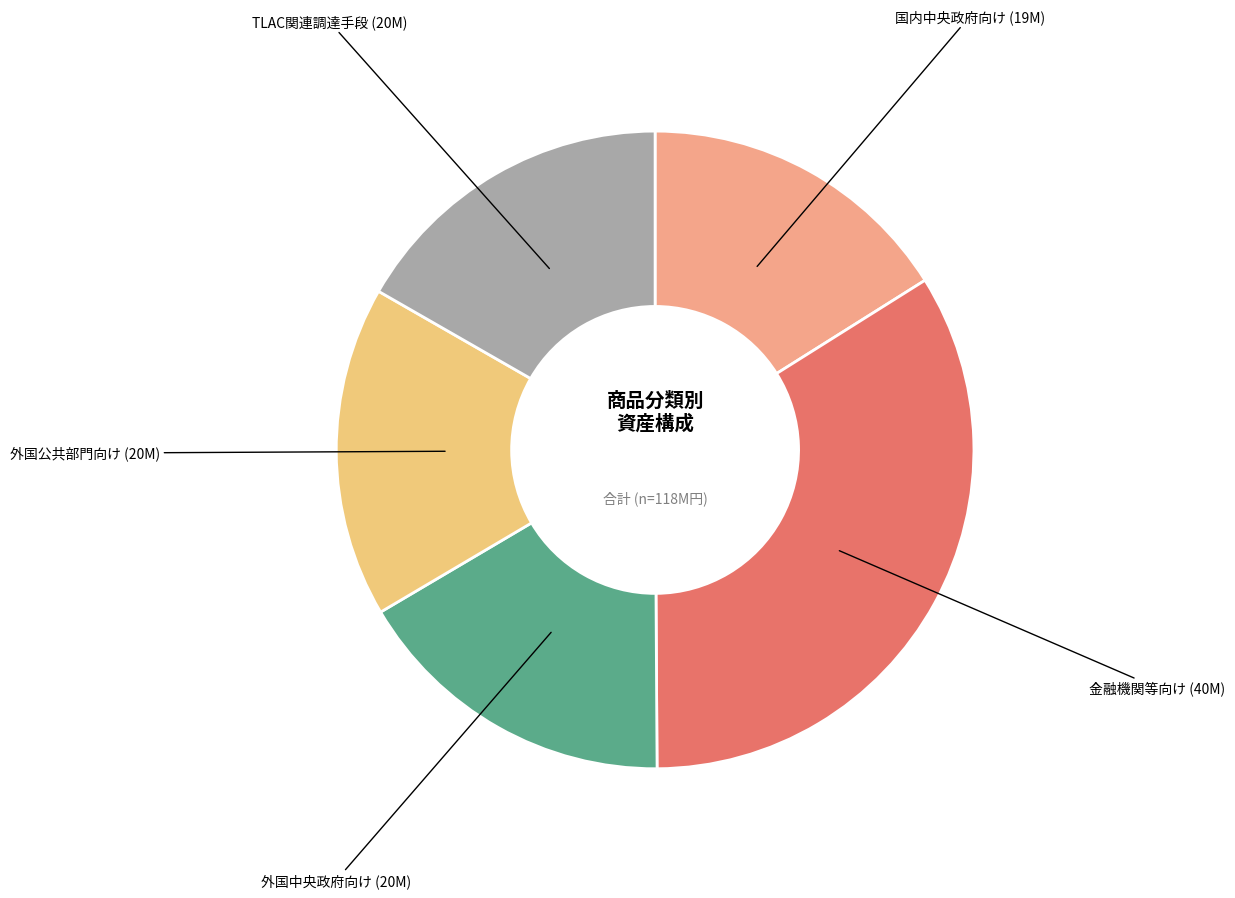

Which category has the biggest portion of the pie?

金融機関等向け